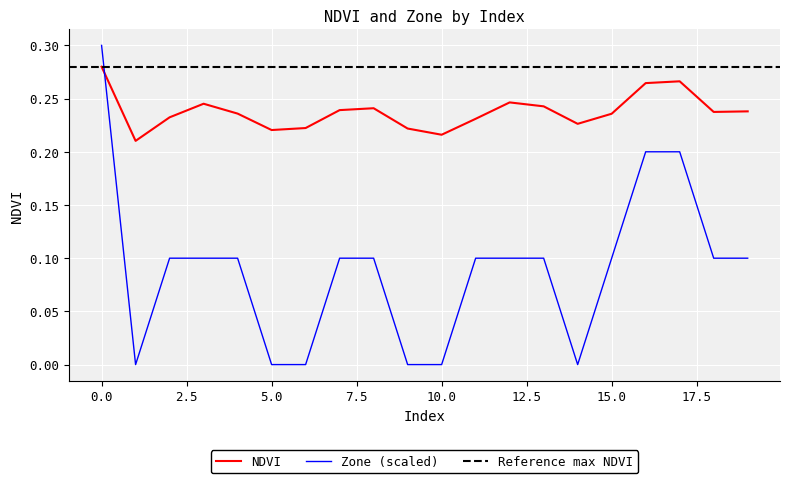

What is the average value of the NDVI series?

0.2